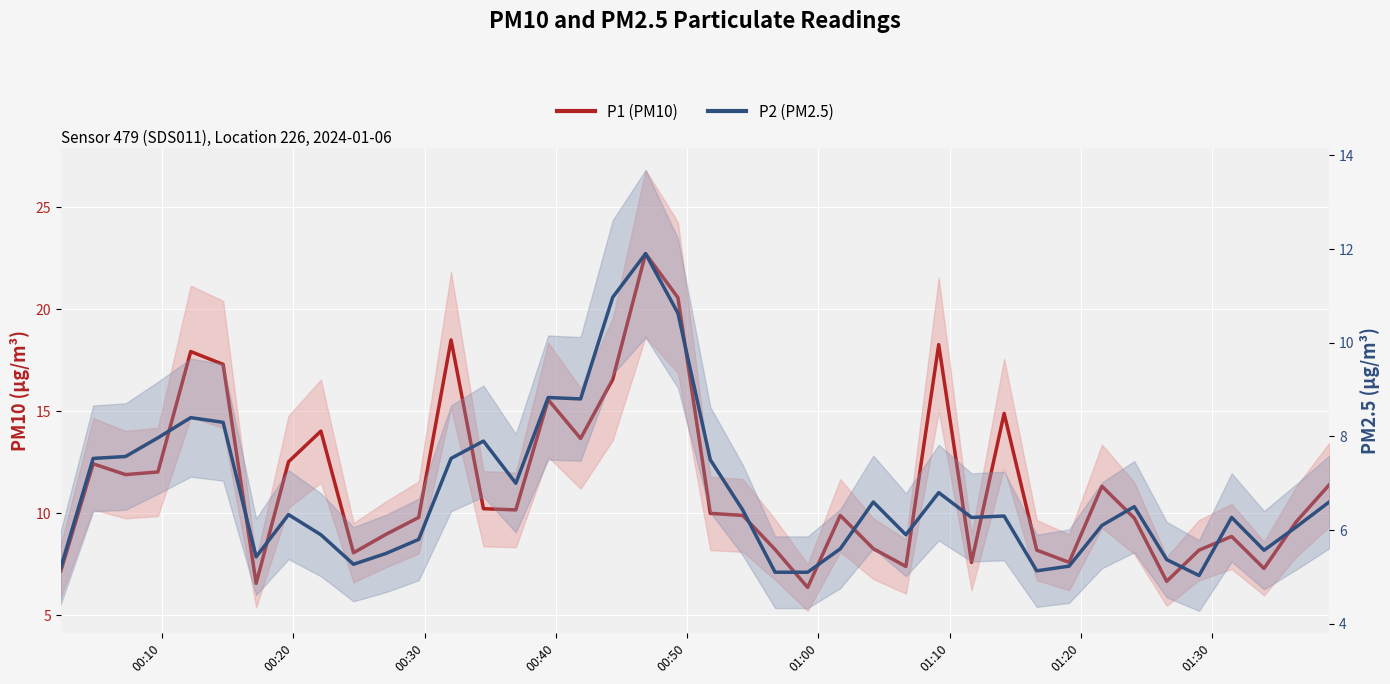

Is this an area chart (filled region under the line)?

No